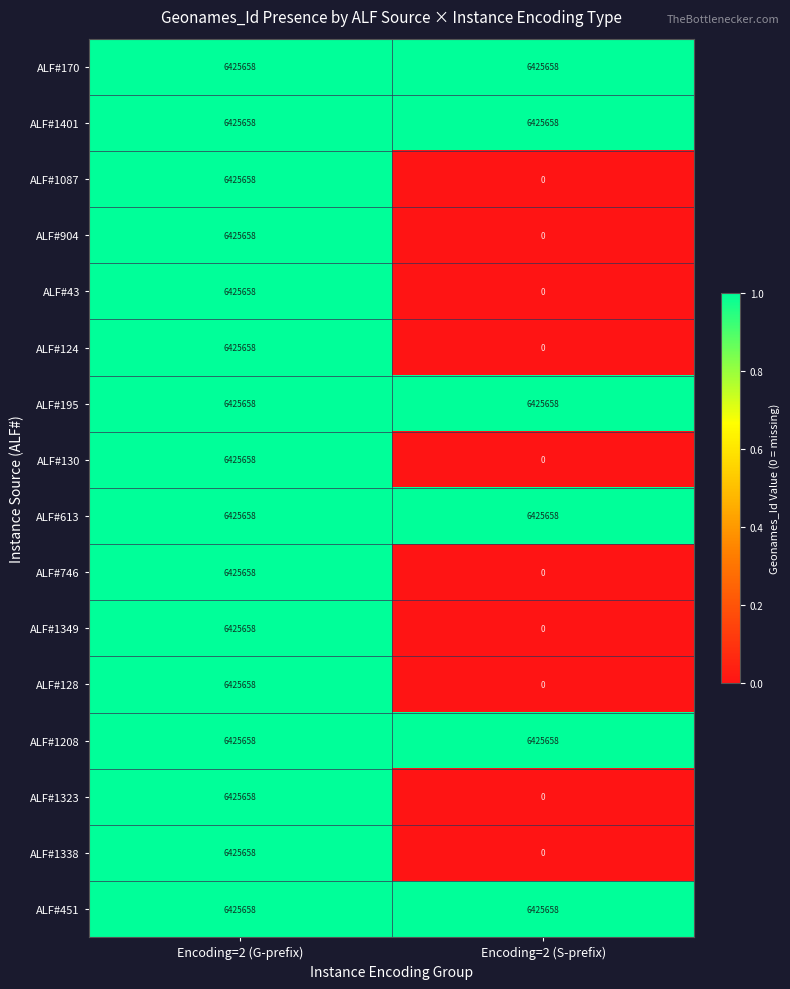

What is the difference between the maximum and minimum values in the ALF#1338 series?

6425658